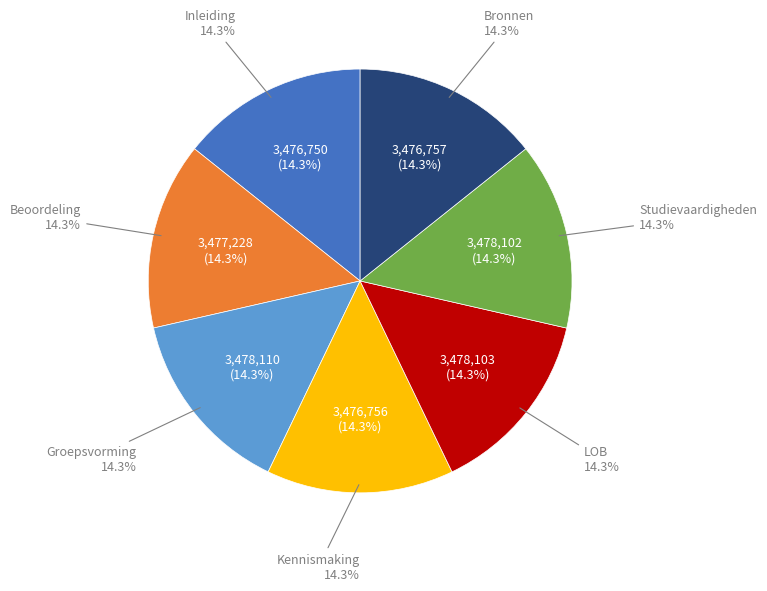

Which category has the smallest portion of the pie?

Inleiding